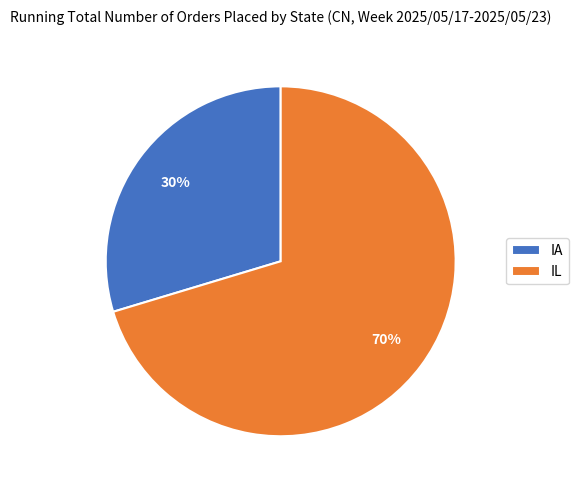

What percentage is the IA slice, to the nearest percent?

30%